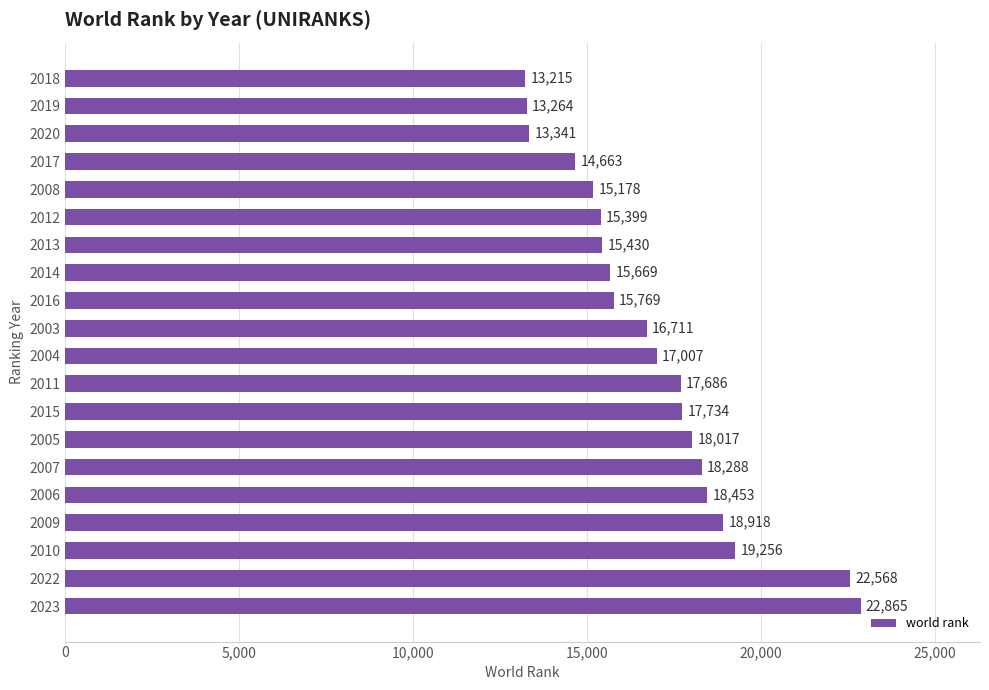

Which has a higher value, 2009 or 2011?

2009